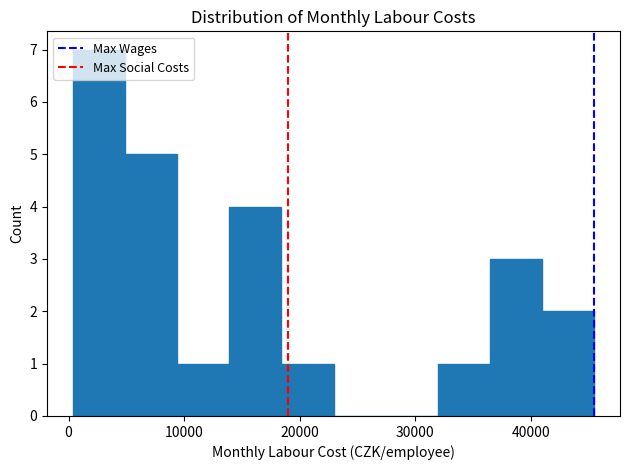

What is the height of the bar covering 5000 to 9000 on the x-axis? Neither the bar edges nor the heights are printed on the chart, so give them approximately, as read against the axes.

5